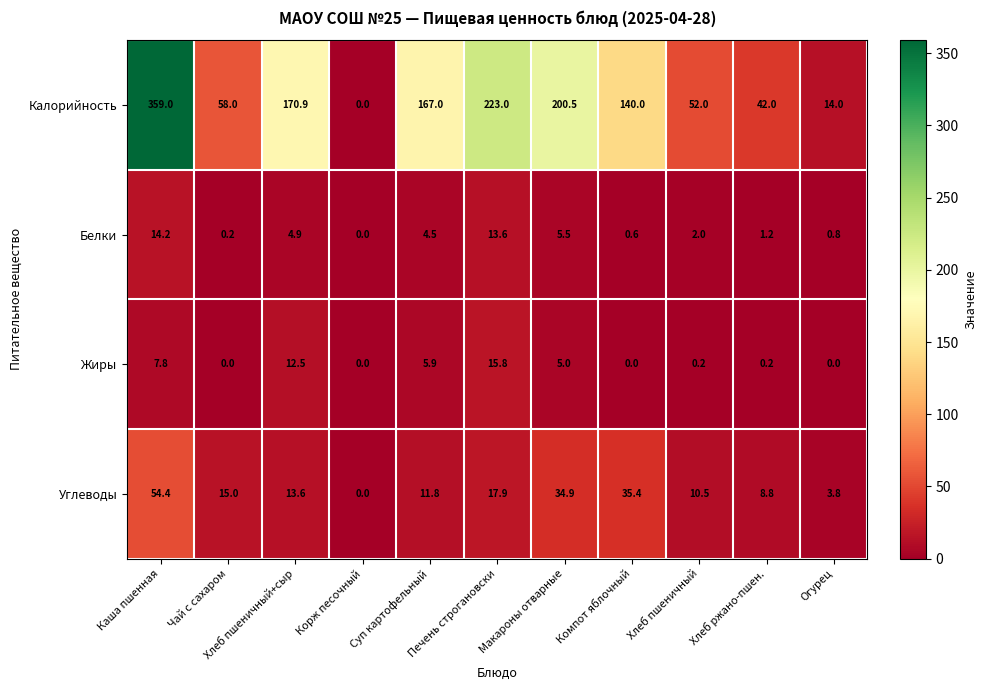

Rank the series by their maximum value, from lowest to highest.

Белки, Жиры, Углеводы, Калорийность